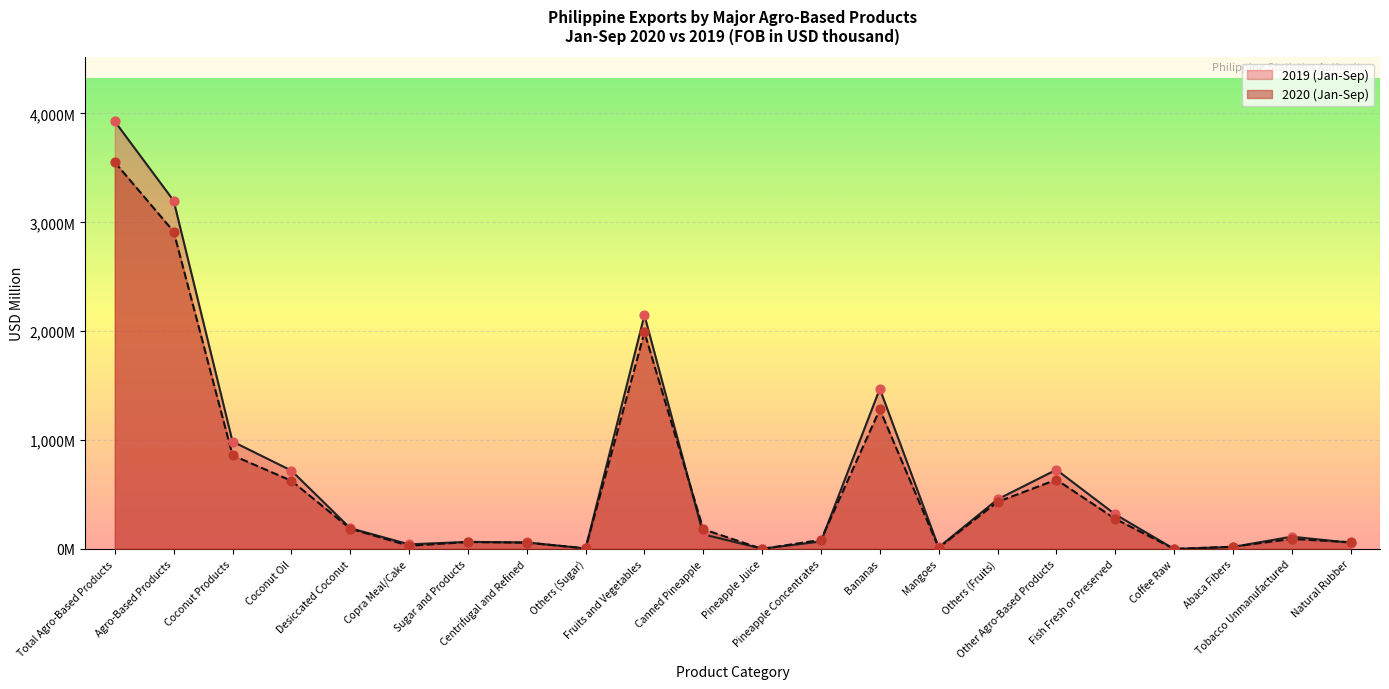

At which category is the sum across all series the highest?

Total Agro-Based Products